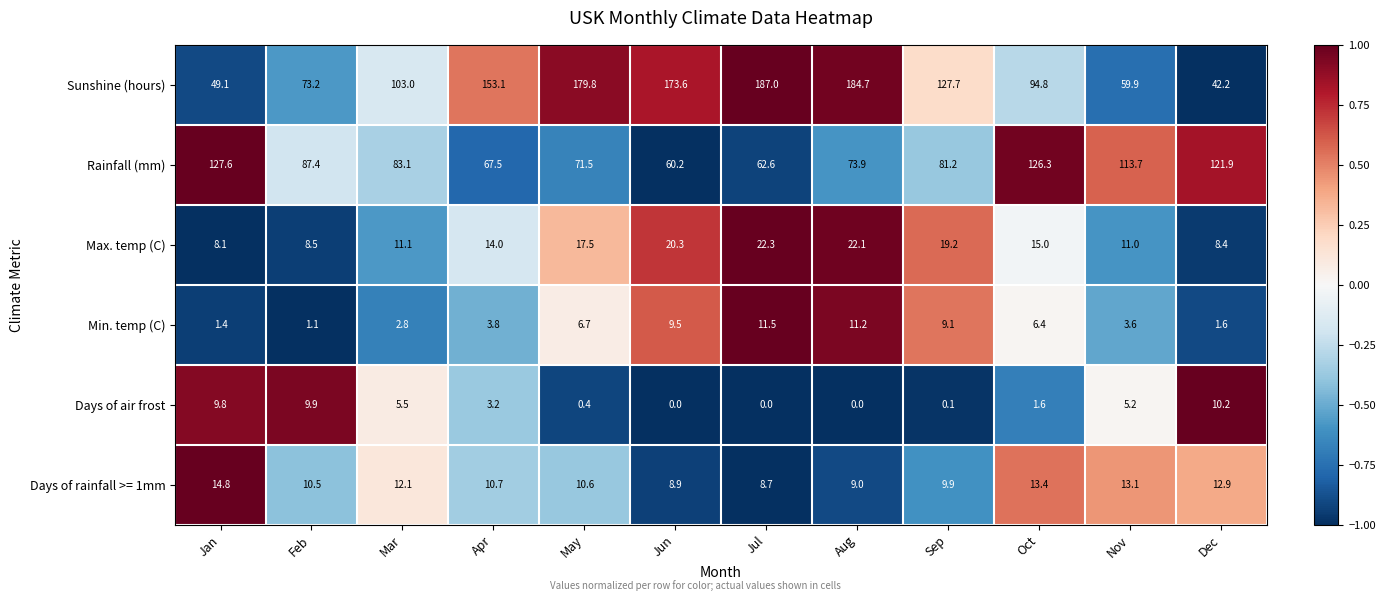

What is the difference between the maximum and minimum values in the Max. temp (C) series?

14.2